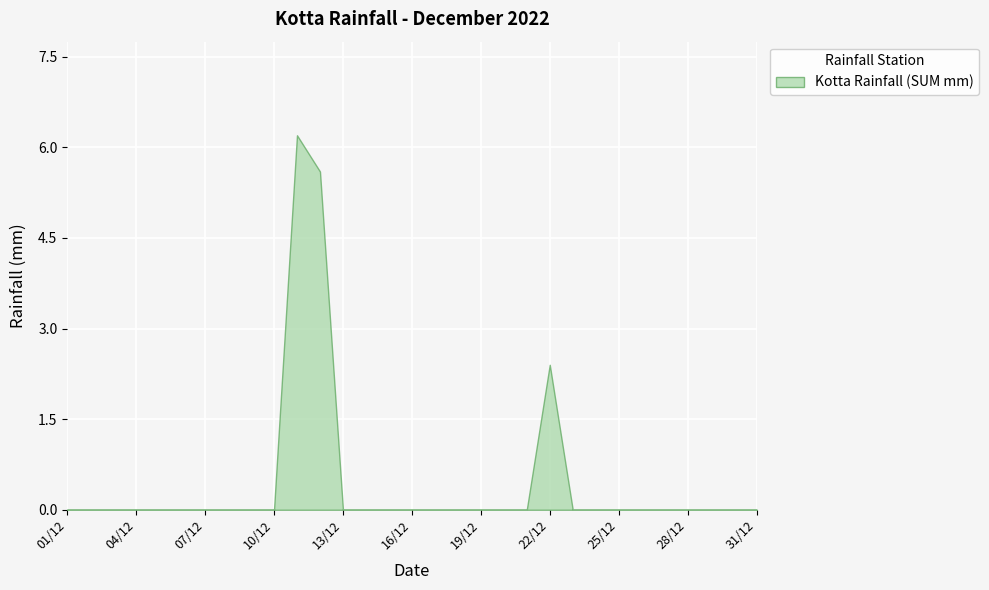

How many data points does each series have?

31